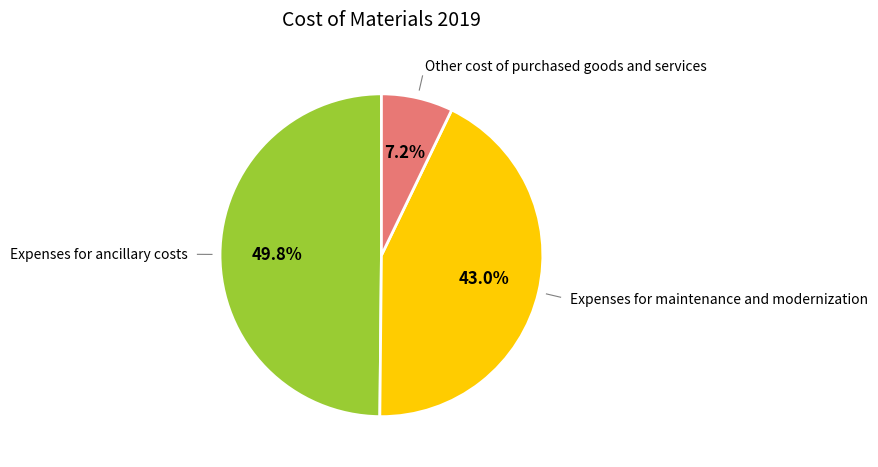

The Other cost of purchased goods and services slice represents 1% of the pie. True or false?

False